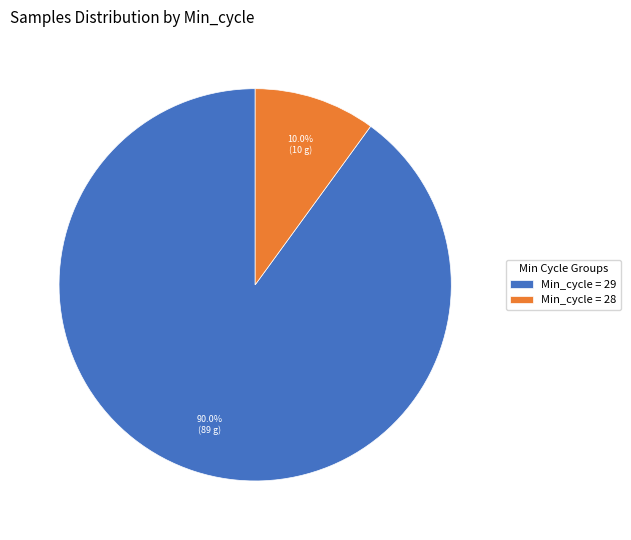

Is there a majority slice in this chart?

Yes